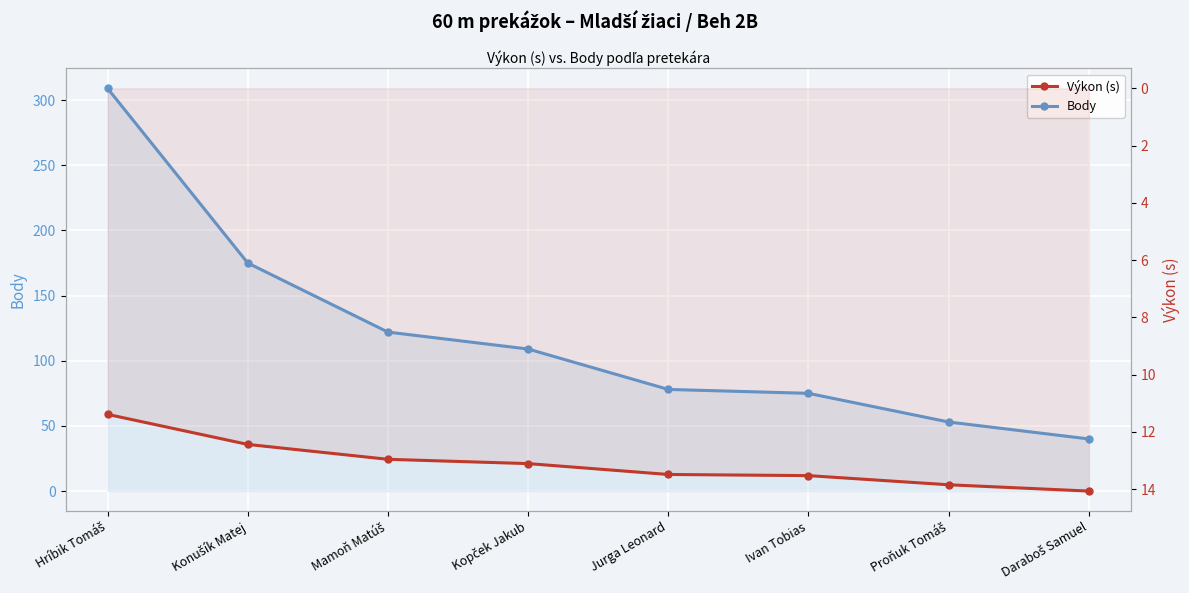

What is the lowest value of the Body series?

40.0